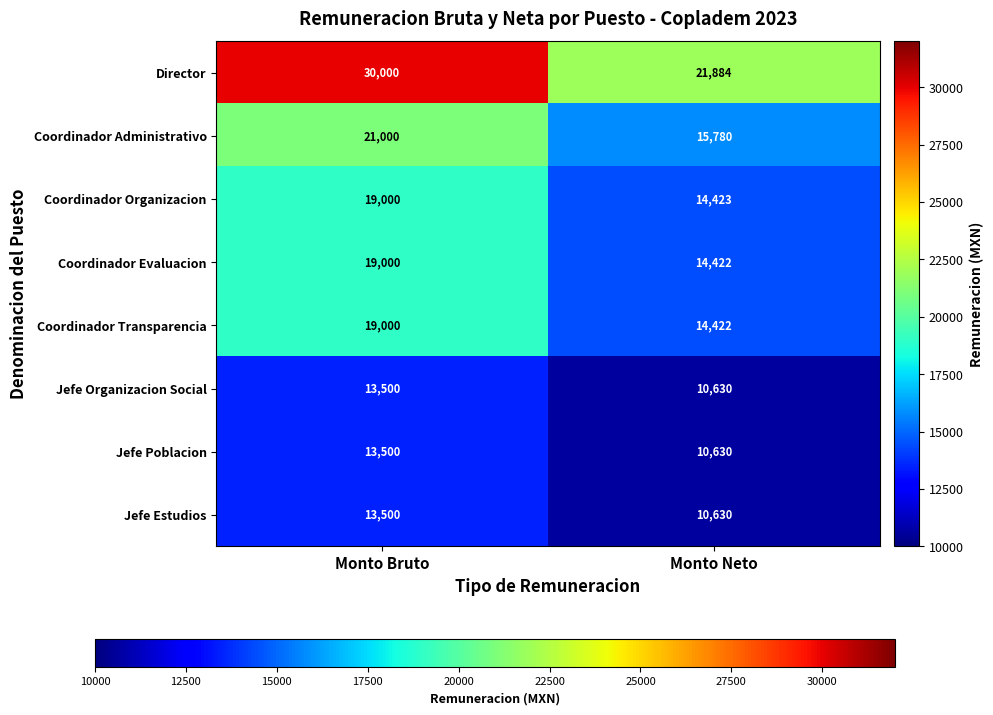

At how many categories does at least one series exceed 15534?

2